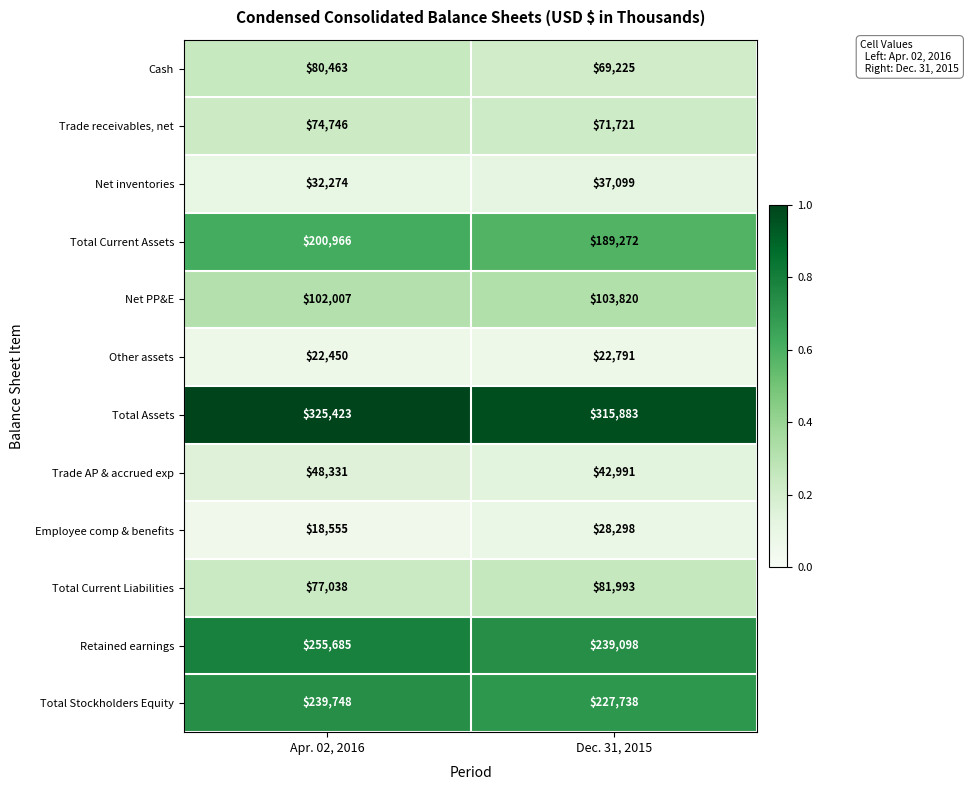

What is the total value across all series at Dec. 31, 2015?

1429929